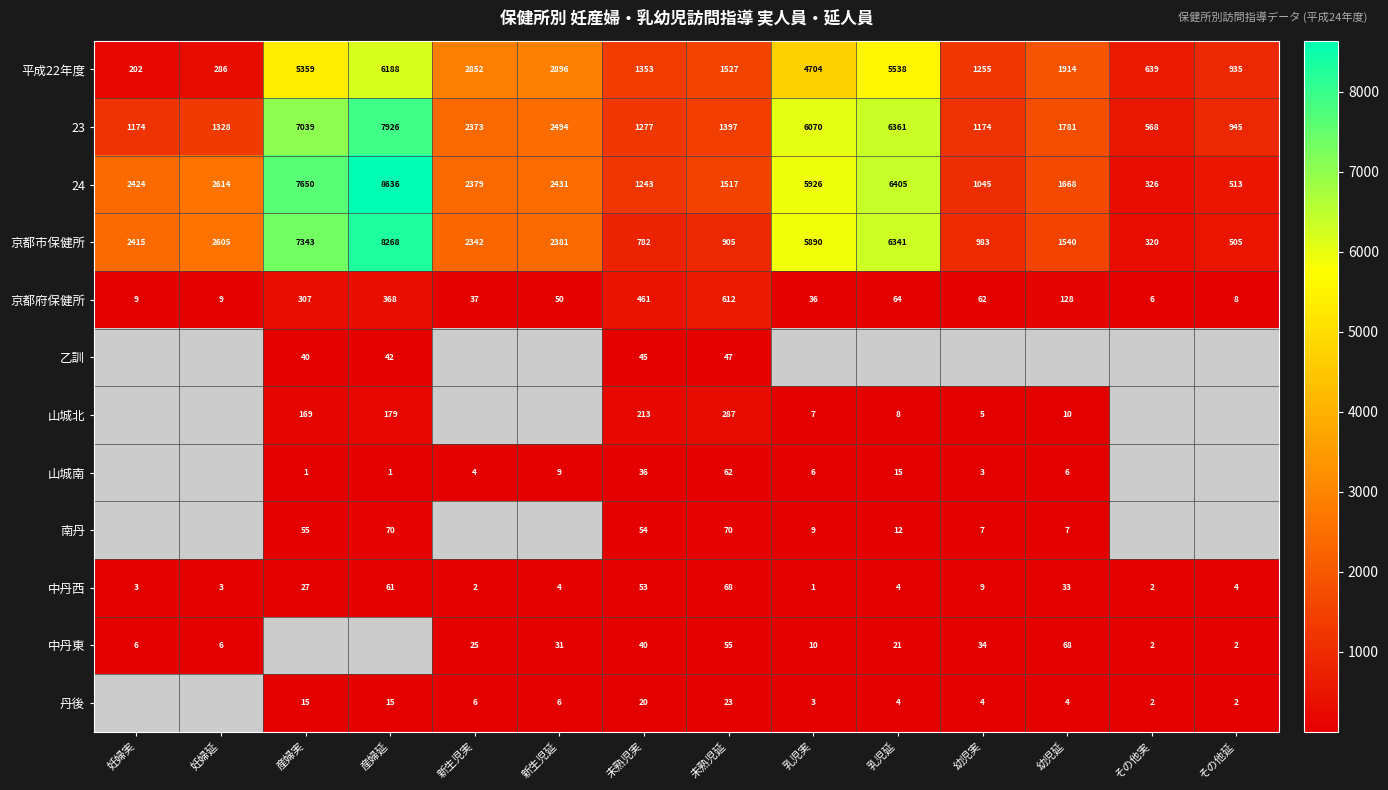

At 未熟児延, list the series in order from largest to smallest.

平成22年度, 24, 23, 京都市保健所, 京都府保健所, 山城北, 南丹, 中丹西, 山城南, 中丹東, 乙訓, 丹後